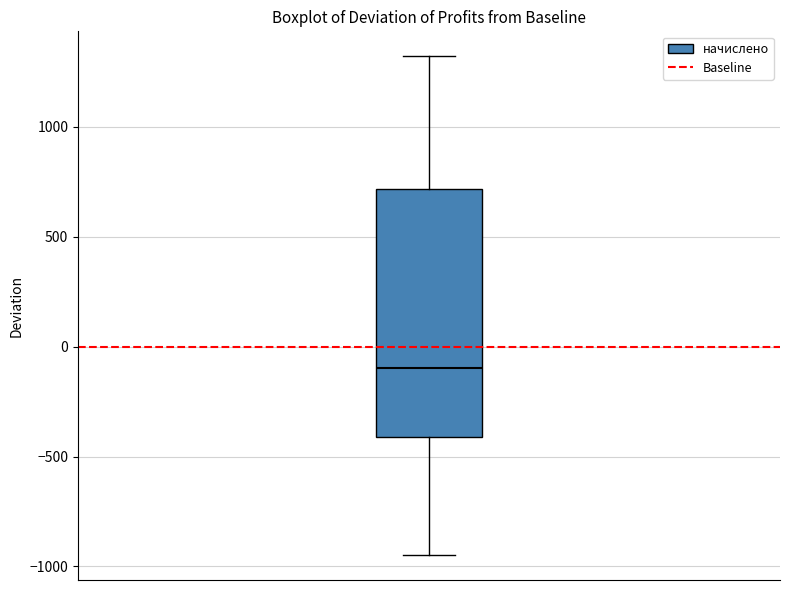

Read this box plot against the y-axis: the position of the median line, the range covered by the box, and the ends of both whiskers. The values are not printed on the chart, so give them approximately, as read against the axis.

median -100, box -400 to 700, whiskers -950 to 1300